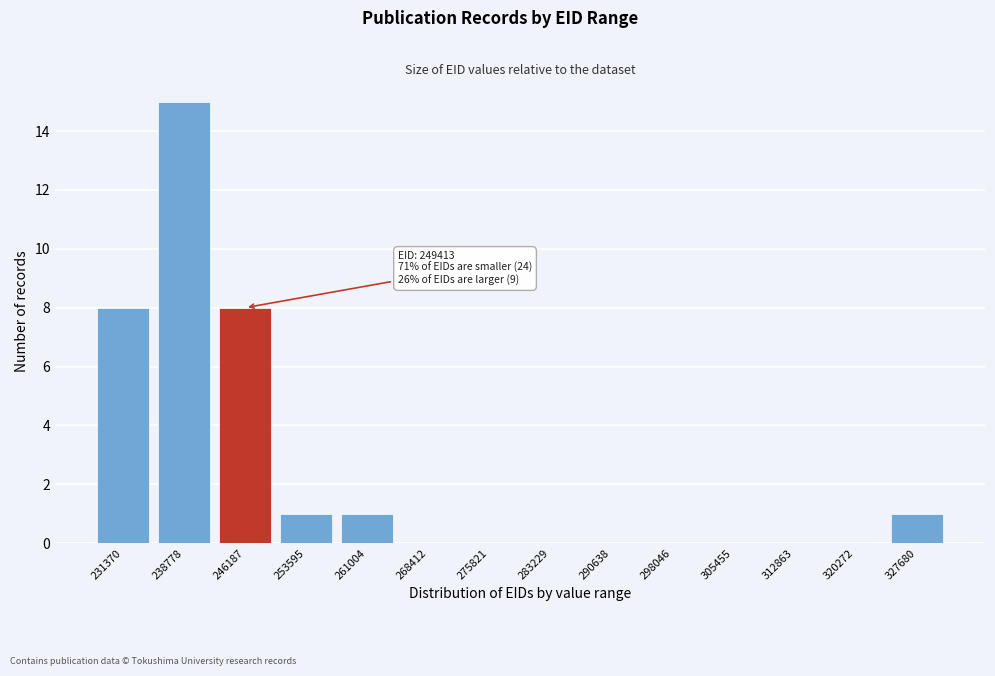

Reading right to left, transcribe all the data shown in this chart.

327680=1	320272=0	312863=0	305455=0	298046=0	290638=0	283229=0	275821=0	268412=0	261004=1	253595=1	246187=8	238778=15	231370=8